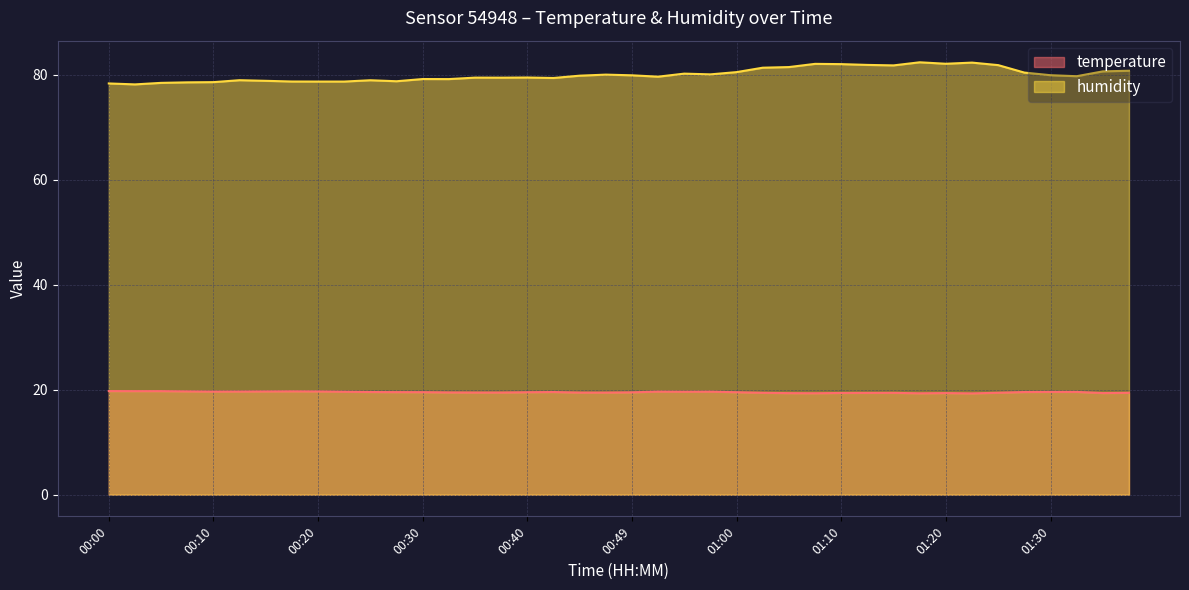

Reading left to right, transcribe all the data shown in this chart.

temperature: 00:00=19.7	00:03=19.7	00:05=19.7	00:08=19.7	00:10=19.6	00:13=19.6	00:15=19.7	00:17=19.7	00:20=19.7	00:22=19.6	00:25=19.6	00:27=19.5	00:30=19.5	00:32=19.5	00:35=19.5	00:37=19.5	00:40=19.5	00:42=19.6	00:45=19.4	00:47=19.4	00:49=19.5	00:52=19.6	00:55=19.6	00:57=19.6	01:00=19.5	01:02=19.4	01:05=19.4	01:07=19.3	01:10=19.4	01:12=19.4	01:15=19.4	01:18=19.3	01:20=19.4	01:22=19.3	01:25=19.4	01:27=19.6	01:30=19.6	01:33=19.6	01:35=19.4	01:38=19.4
humidity: 00:00=78.3	00:03=78.2	00:05=78.4	00:08=78.5	00:10=78.6	00:13=79.0	00:15=78.8	00:17=78.7	00:20=78.7	00:22=78.7	00:25=78.9	00:27=78.8	00:30=79.2	00:32=79.2	00:35=79.4	00:37=79.4	00:40=79.5	00:42=79.4	00:45=79.8	00:47=80.0	00:49=79.9	00:52=79.6	00:55=80.2	00:57=80.1	01:00=80.5	01:02=81.3	01:05=81.5	01:07=82.1	01:10=82.0	01:12=81.9	01:15=81.8	01:18=82.4	01:20=82.1	01:22=82.3	01:25=81.8	01:27=80.4	01:30=79.9	01:33=79.7	01:35=80.6	01:38=80.8